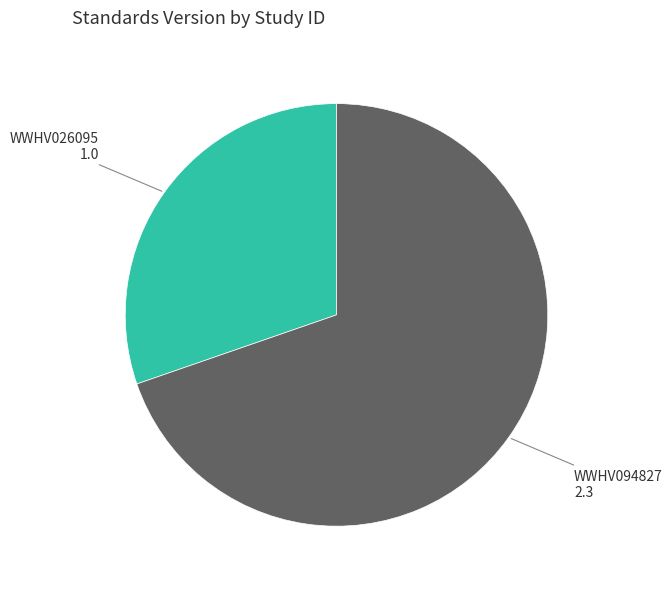

Is there any slice that represents more than half of the pie?

Yes